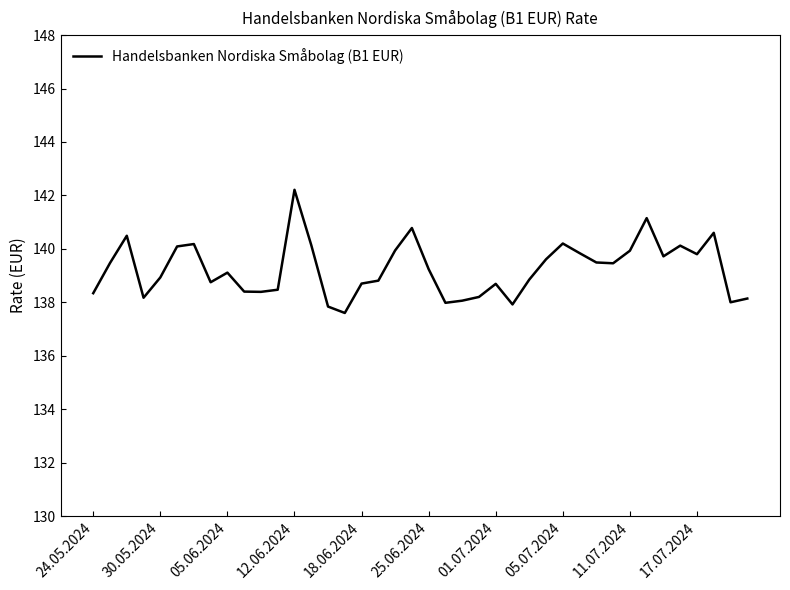

What is the minimum value shown in the chart?

137.6